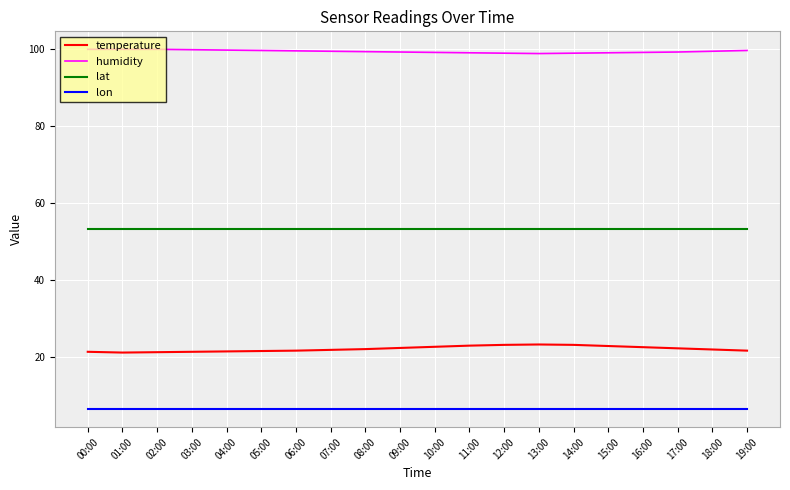

Is the value of temperature at 07:00 greater than the value of lat at 14:00?

No